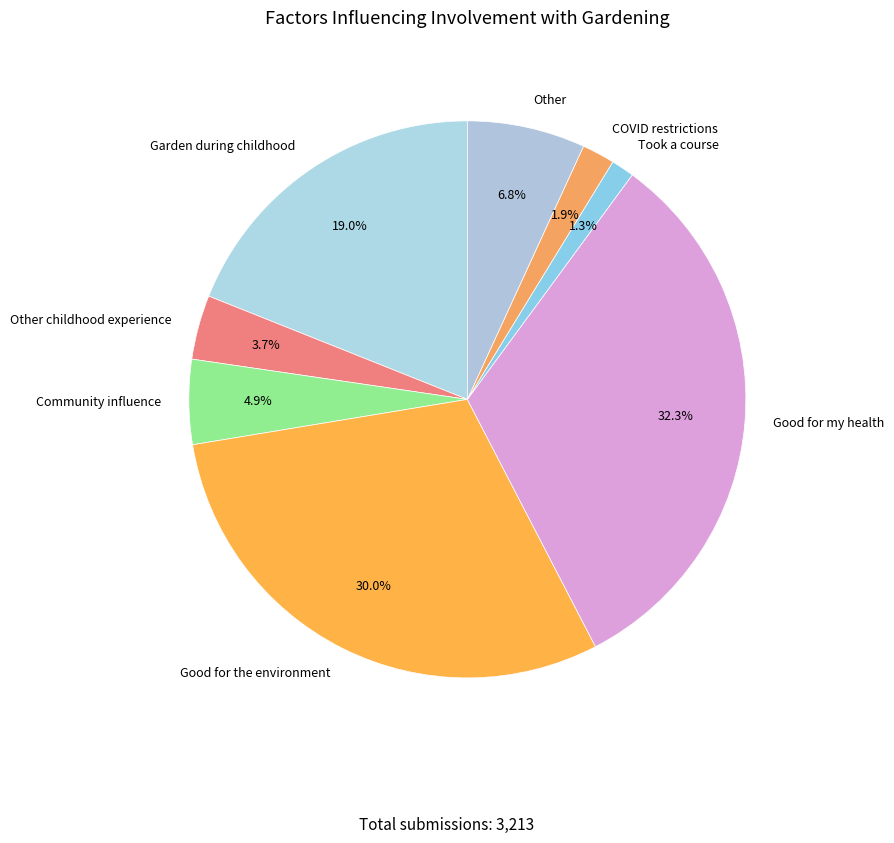

What is the ratio of the value at COVID restrictions to the value at Good for the environment?

0.1